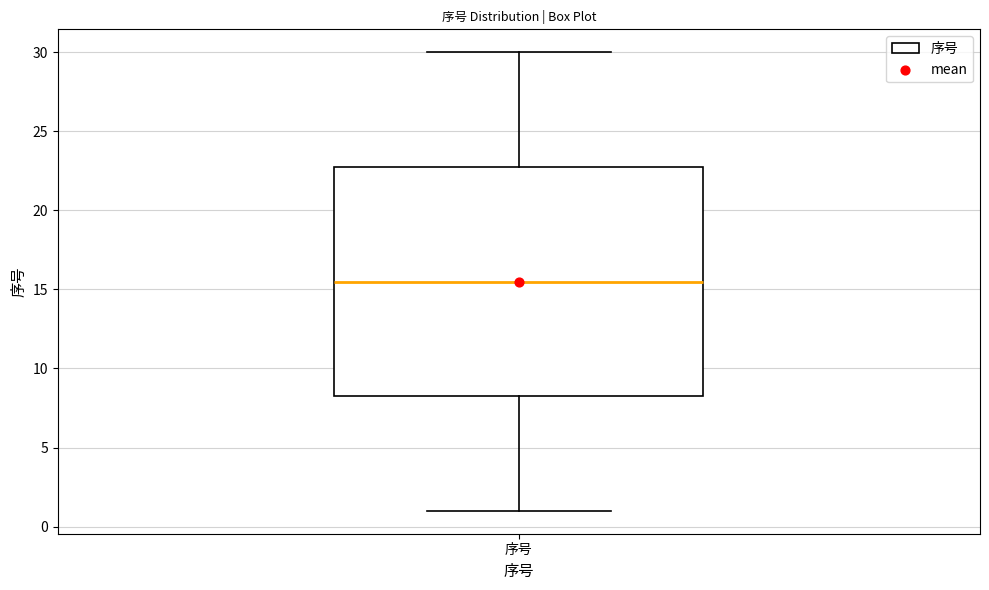

Where is the upper edge of the box for 序号 on the y-axis? The values are not printed on the chart, so give them approximately, as read against the axis.

23.0